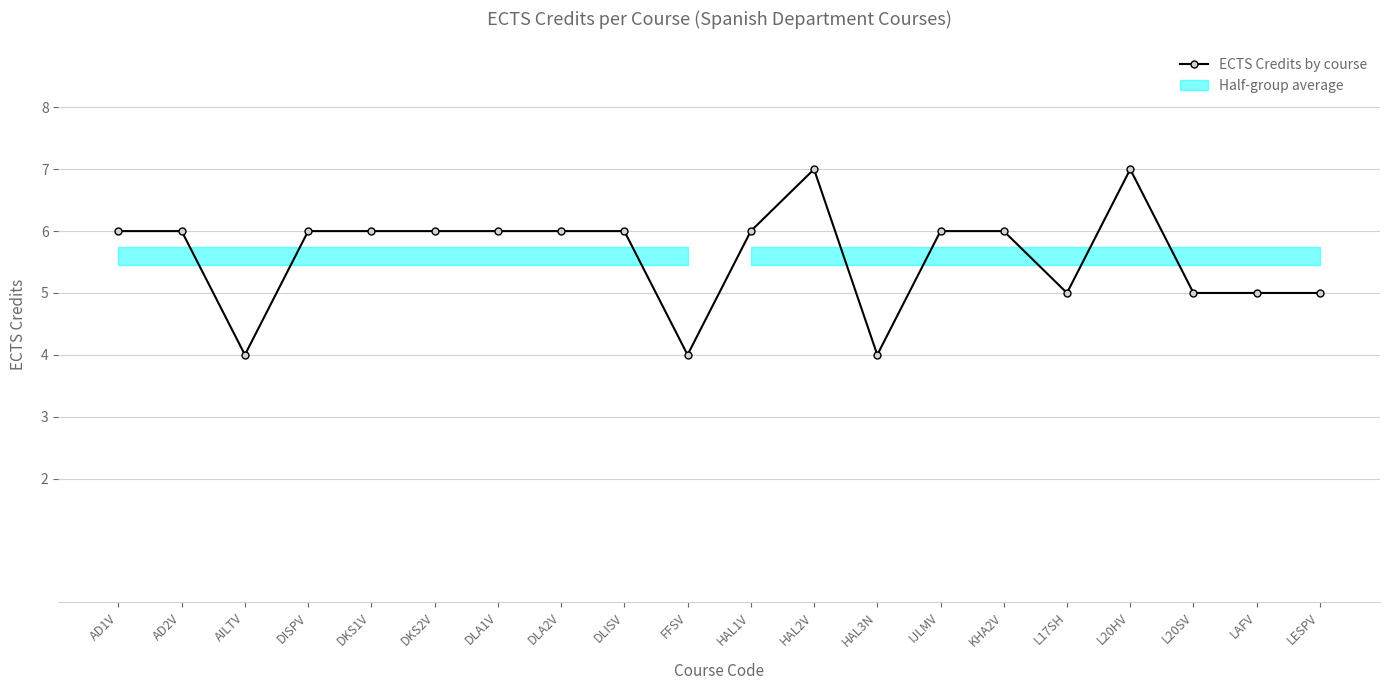

What is the difference between the maximum and minimum values?

3